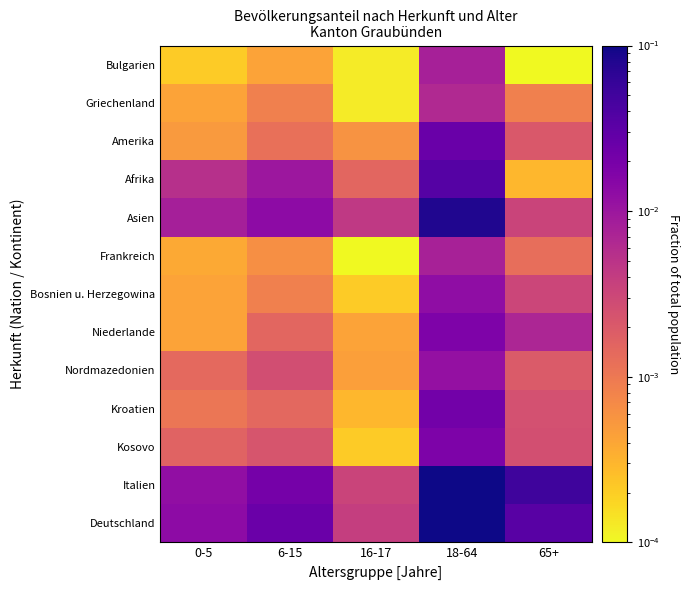

At how many categories does at least one series exceed 0?

5